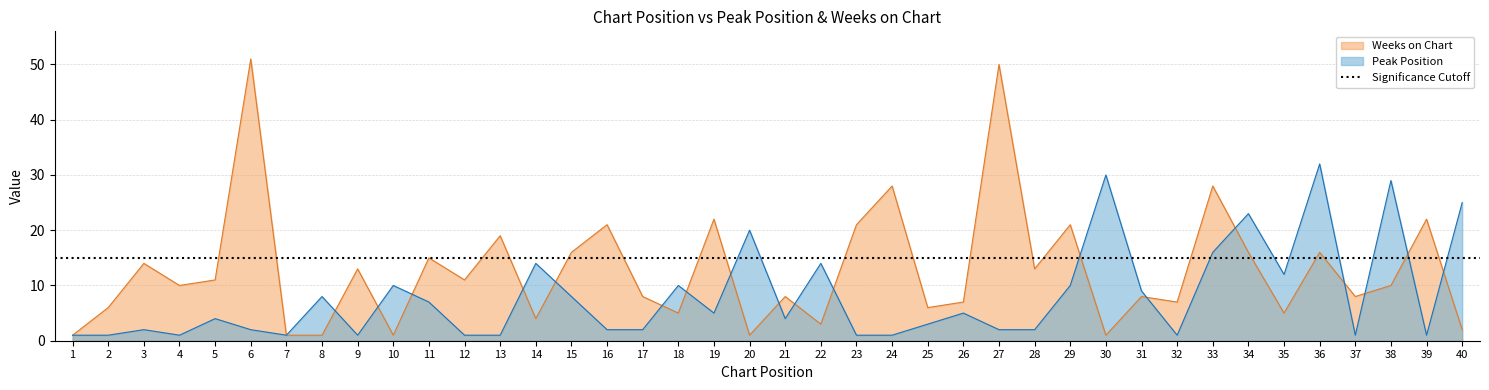

At how many categories does at least one series exceed 41?

2